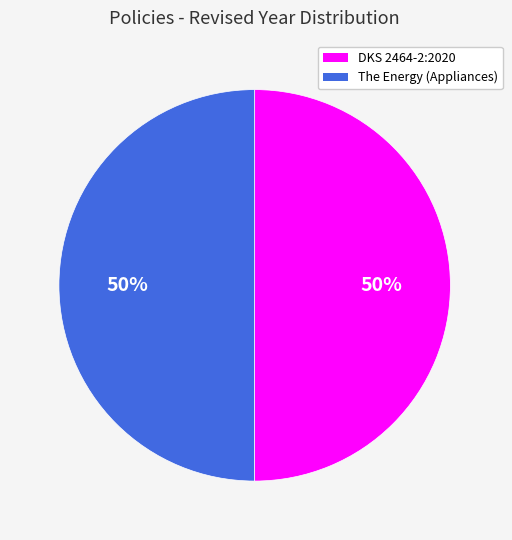

To the nearest percent, what percentage of the pie is DKS 2464-2:2020?

50%